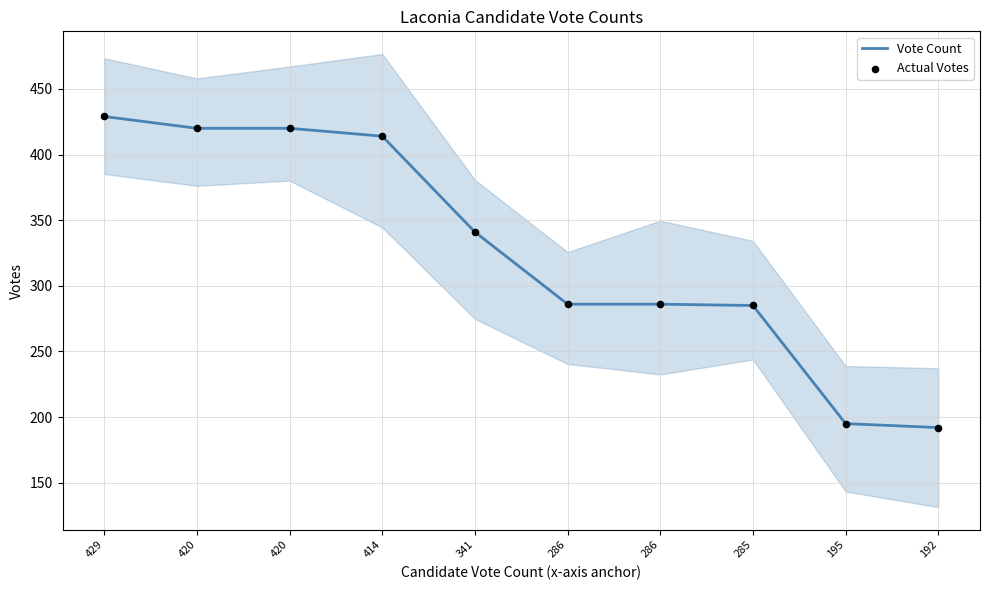

Is the value of Actual Votes at 429 greater than the value of Vote Count at 285?

Yes